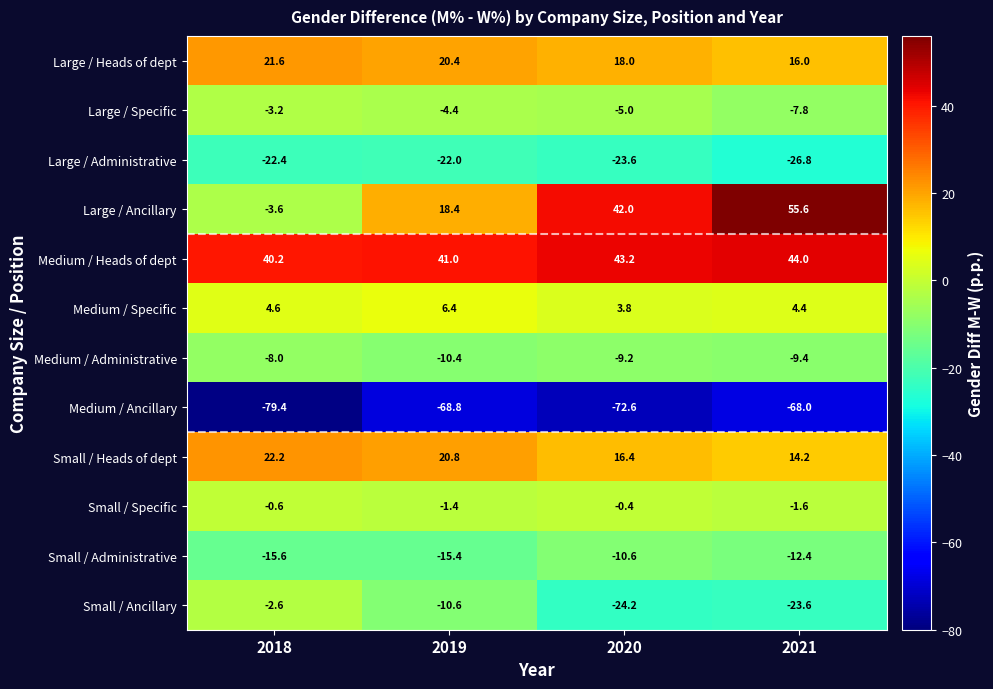

Which category has the lowest value across all series?

2018